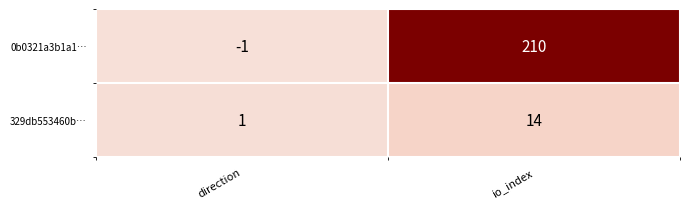

What is the difference between the 0b0321a3b1a1… values at direction and io_index?

211